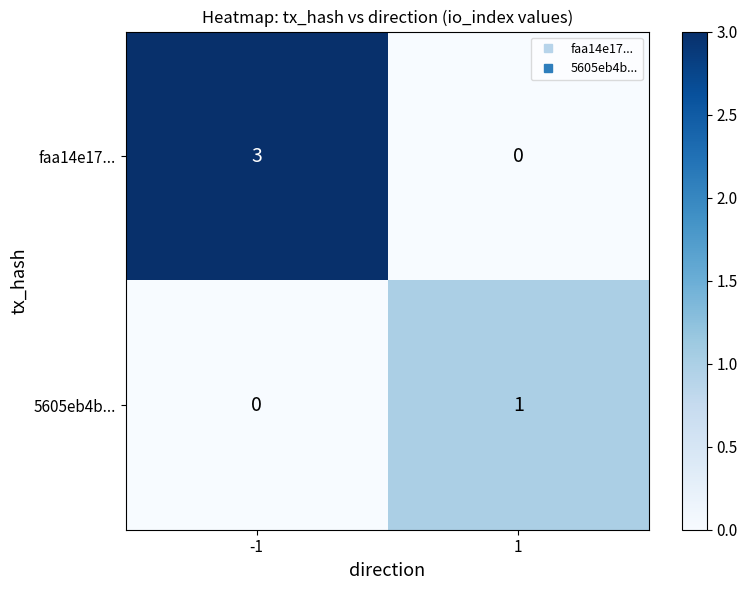

Is the value of faa14e17... at -1 greater than the value of 5605eb4b... at 1?

Yes